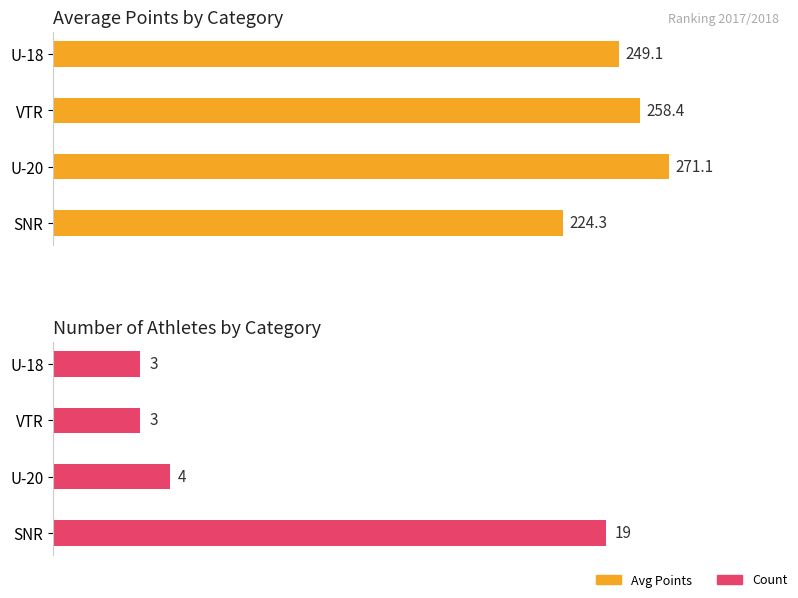

What is the difference between the highest and lowest values at VTR?

255.4